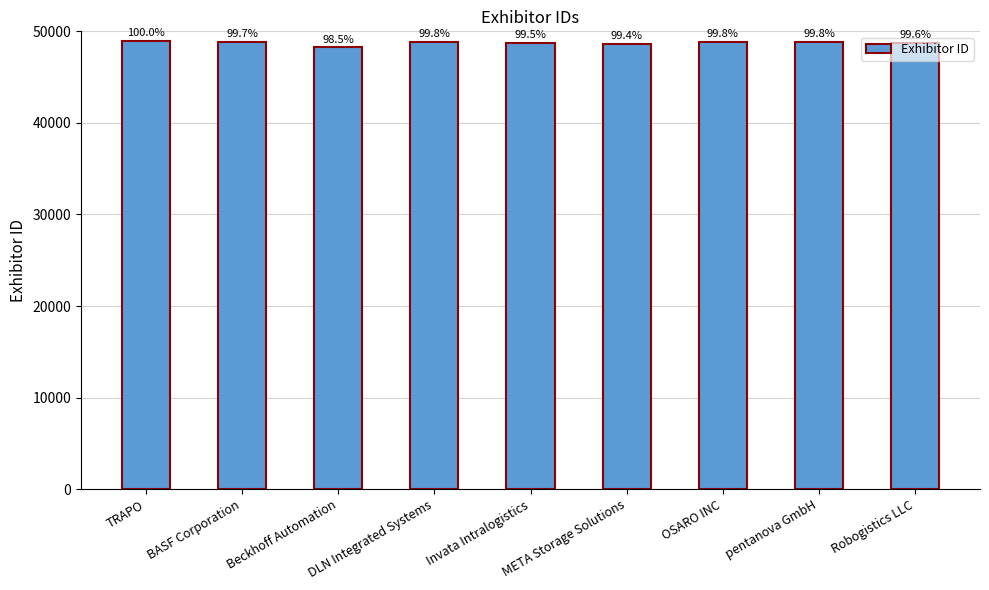

Does the chart contain any negative values?

No